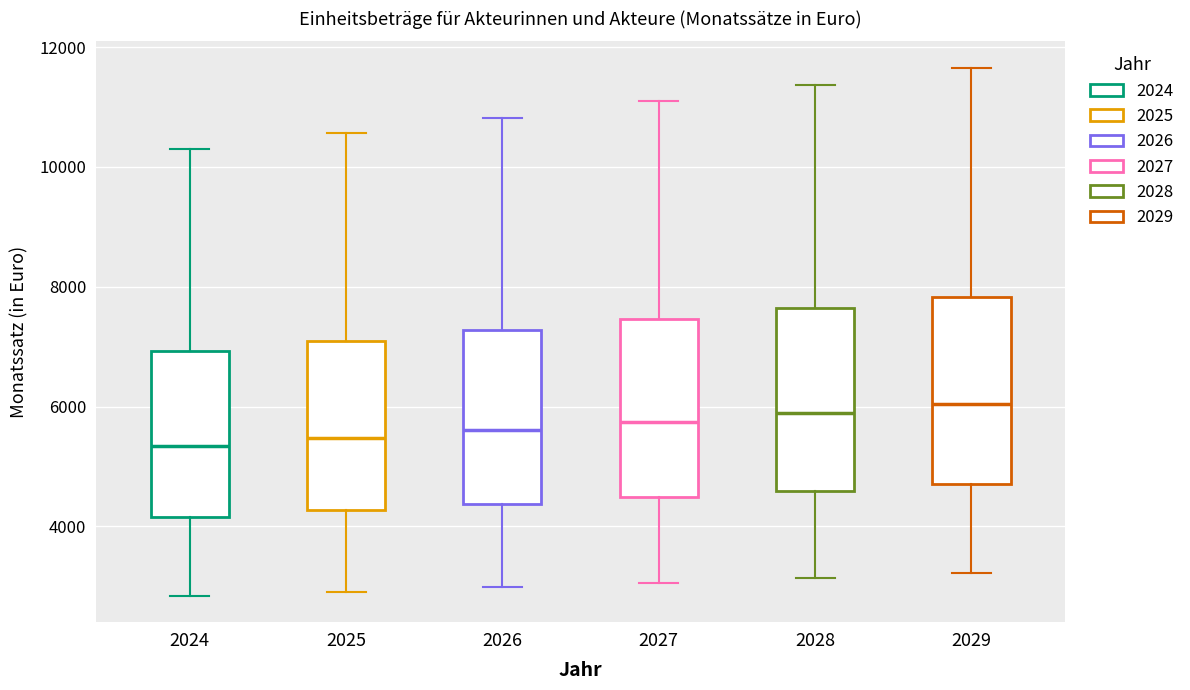

Reading left to right, read every box against the y-axis: the position of its median line, the range the box covers, and the ends of its whiskers. The values are not printed on the chart, so give them approximately, as read against the axis.

2024: median 5400, box 4200 to 7000, whiskers 2800 to 10400
2025: median 5400, box 4200 to 7000, whiskers 3000 to 10600
2026: median 5600, box 4400 to 7200, whiskers 3000 to 10800
2027: median 5800, box 4400 to 7400, whiskers 3000 to 11000
2028: median 5800, box 4600 to 7600, whiskers 3200 to 11400
2029: median 6000, box 4800 to 7800, whiskers 3200 to 11600